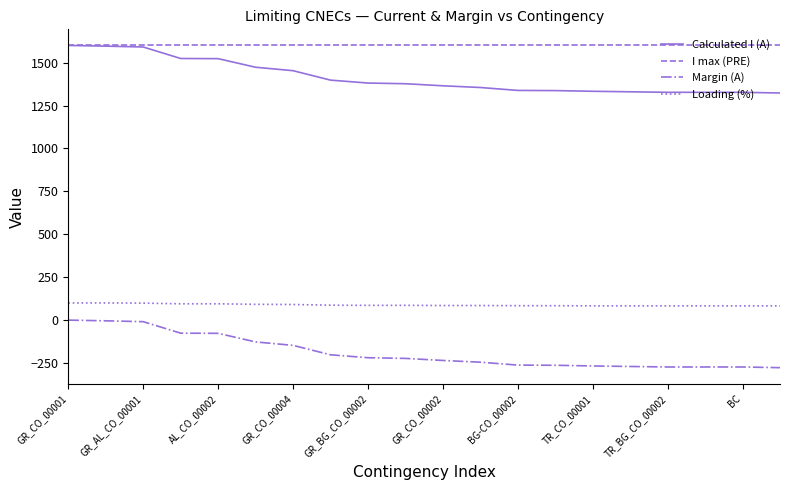

What are all the series names shown in the legend?

Calculated I (A), I max (PRE), Margin (A), Loading (%)